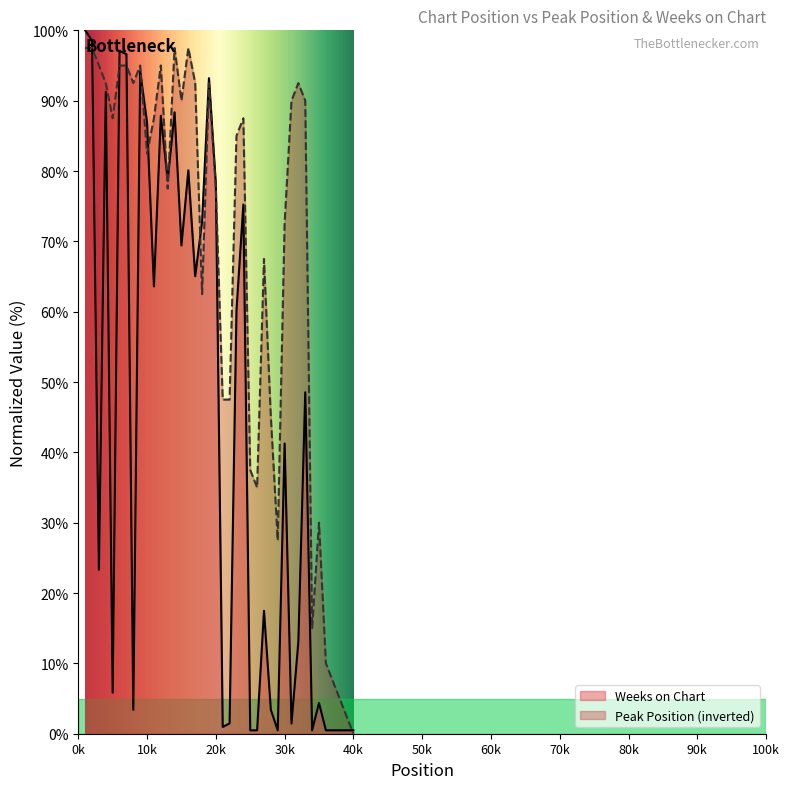

How many times do Peak Position and Weeks on Chart cross each other?

10